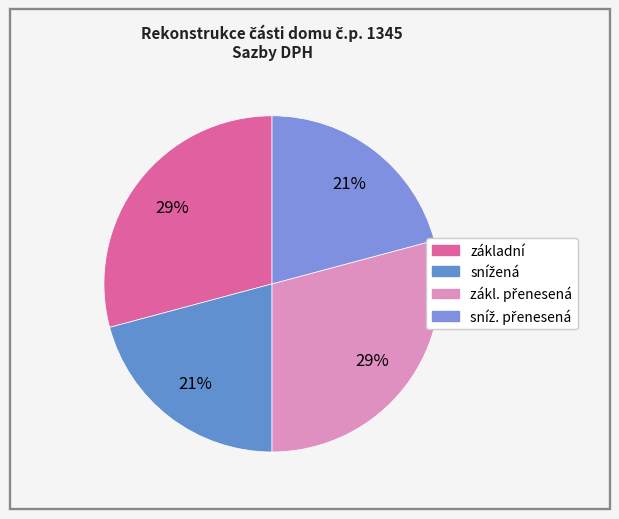

How many slices are in this pie chart?

4